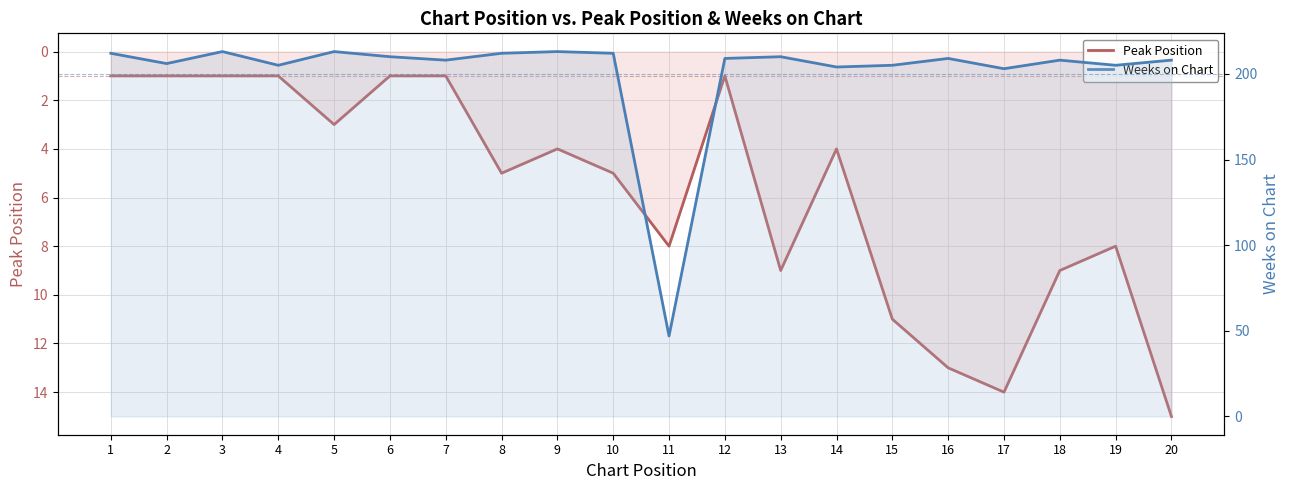

True or false: Weeks on Chart has a value of 205 at 19.

True